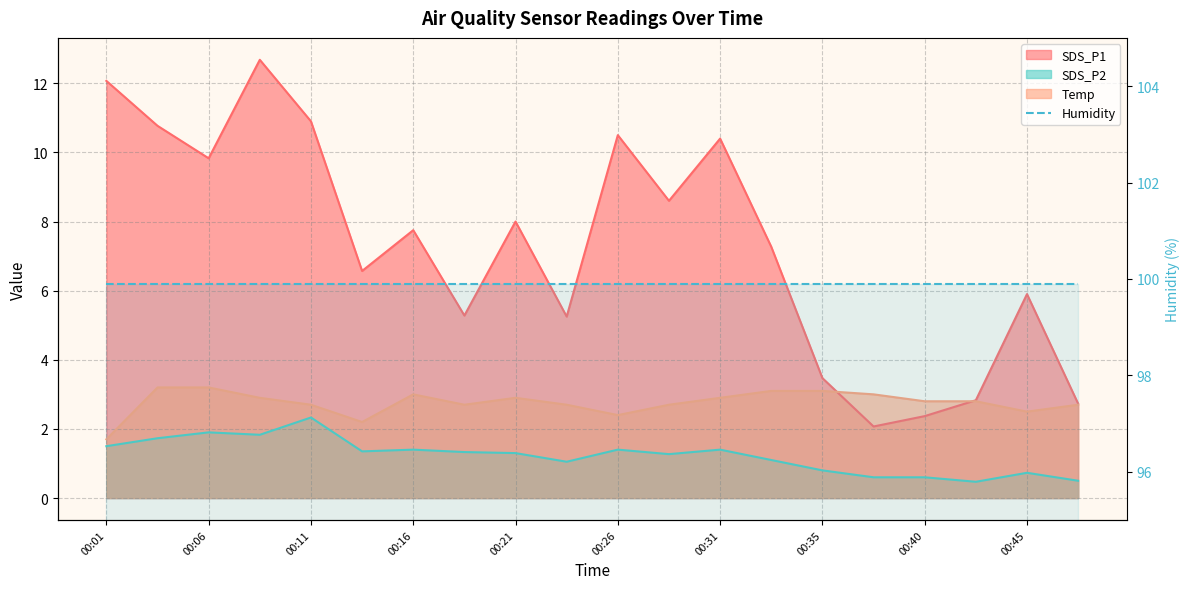

Is it true that SDS_P2 equals 2.4 at 00:04?

False